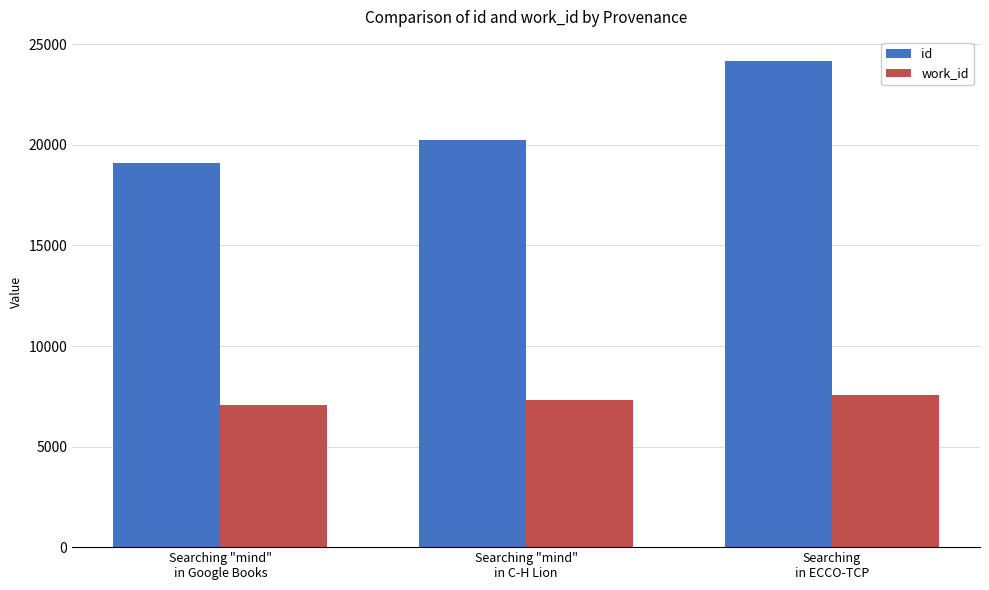

Rank the series by their maximum value, from lowest to highest.

work_id, id